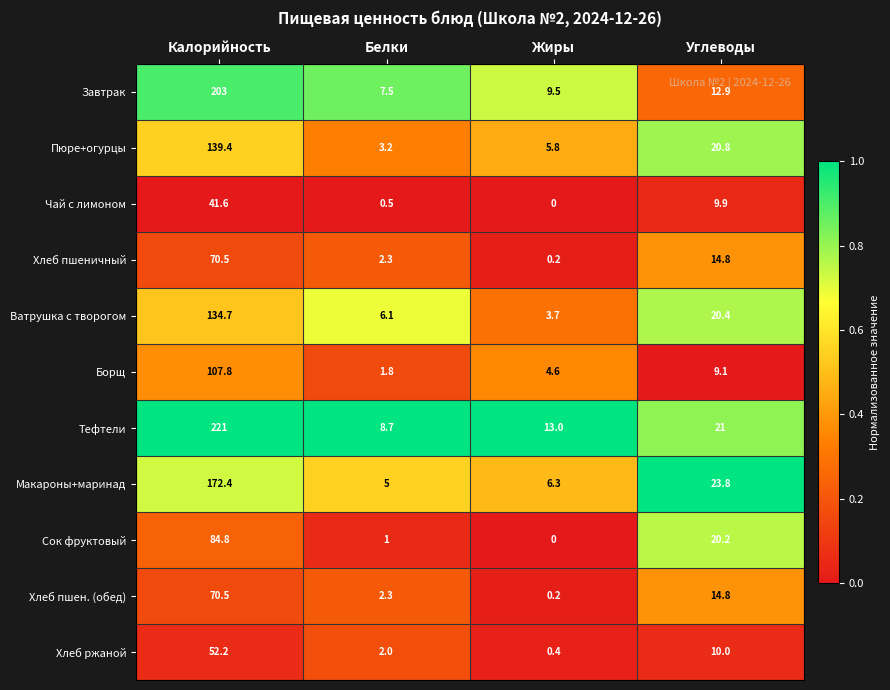

At which category does the chart reach its peak across all series?

Калорийность